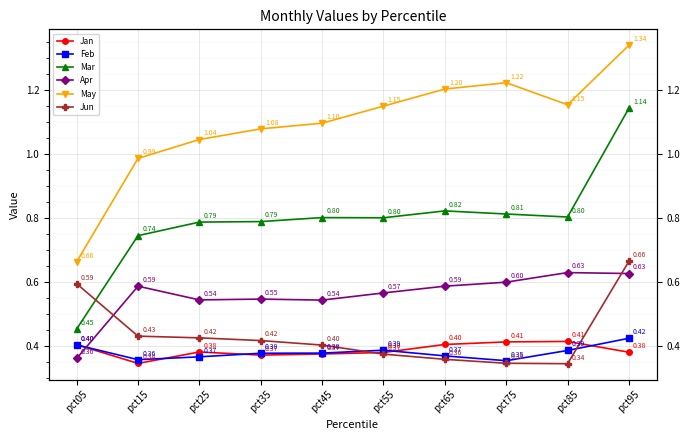

How many lines are shown in the chart?

6